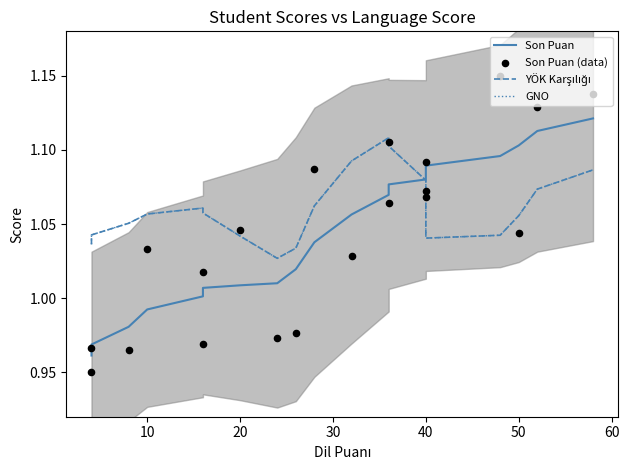

Which series has the largest Y range (max minus min)?

Son Puan (data)